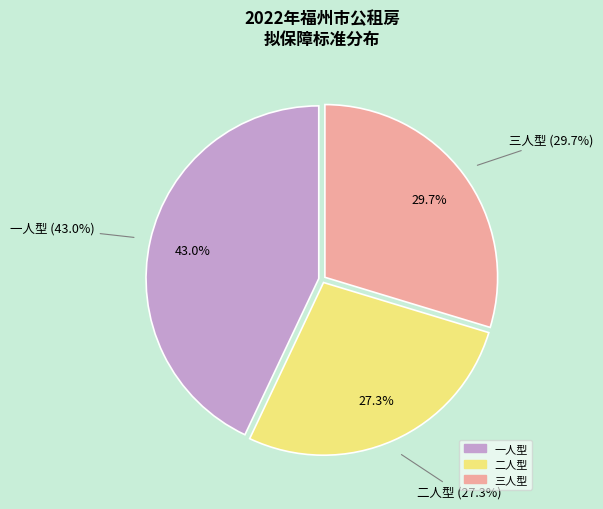

To the nearest percent, what is the difference between the 一人型 and 三人型 slice percentages?

13%